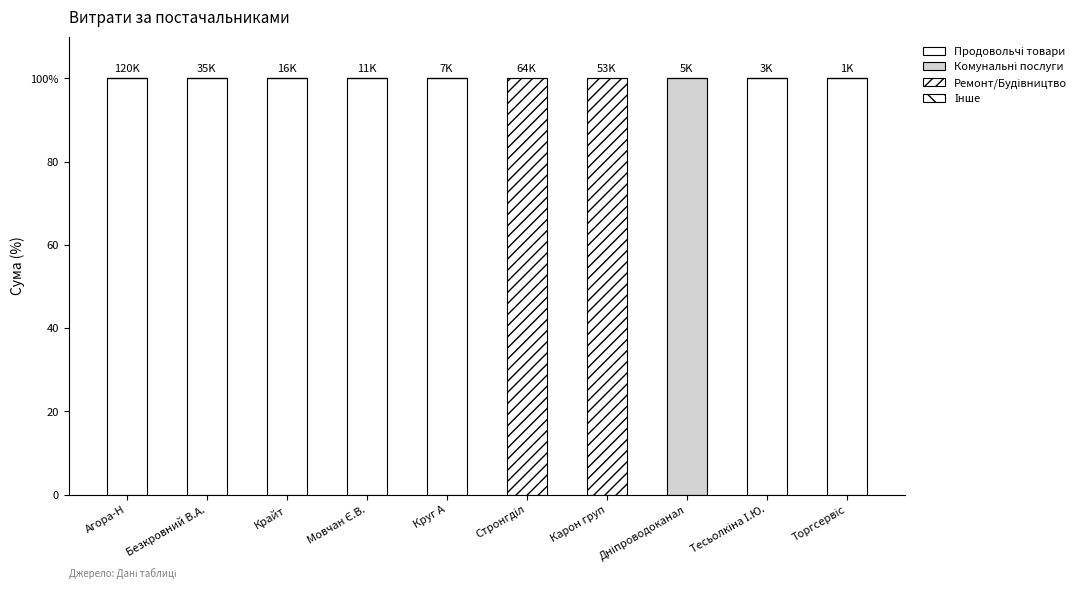

Which has a higher value, Агора-Н or Безкровний В.А.?

Агора-Н